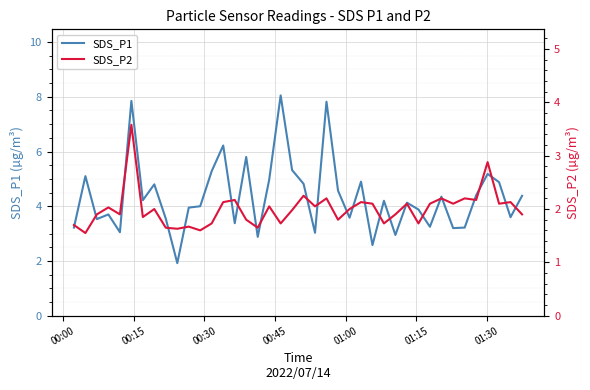

What is the highest value of the SDS_P1 series?

8.1